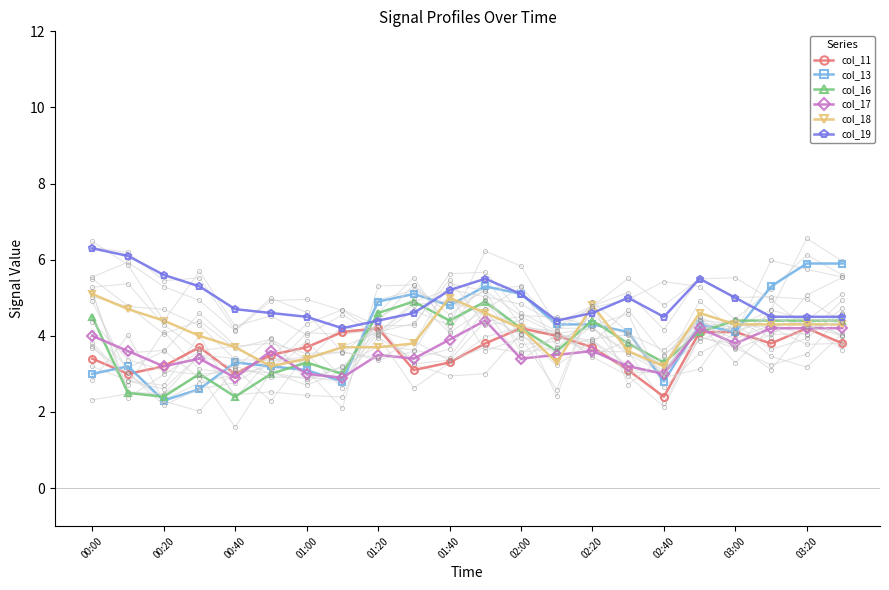

Which has a higher value, 00:00 or 16?

00:00